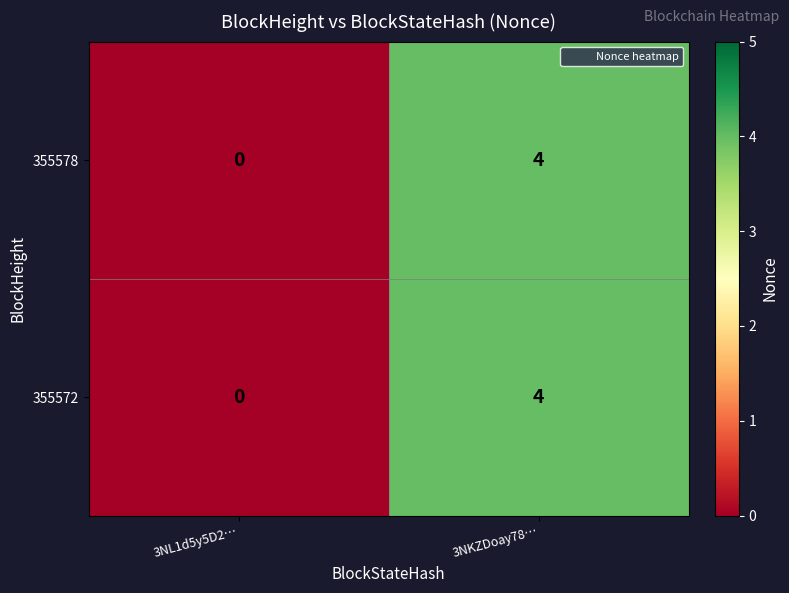

The value of 355572 at 3NKZDoay78… is 4. True or false?

True